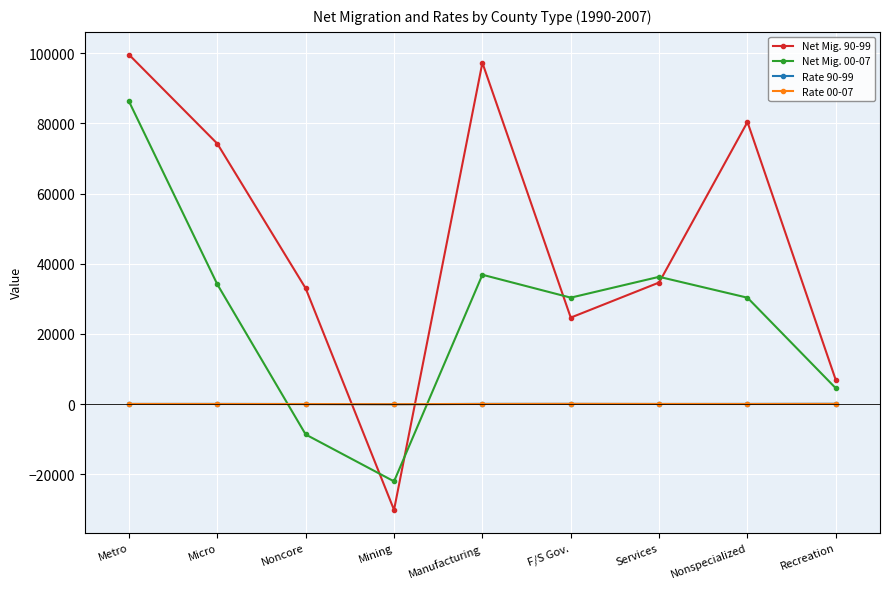

Is the value of Rate 90-99 at F/S Gov. greater than the value of Net Mig. 90-99 at Noncore?

No